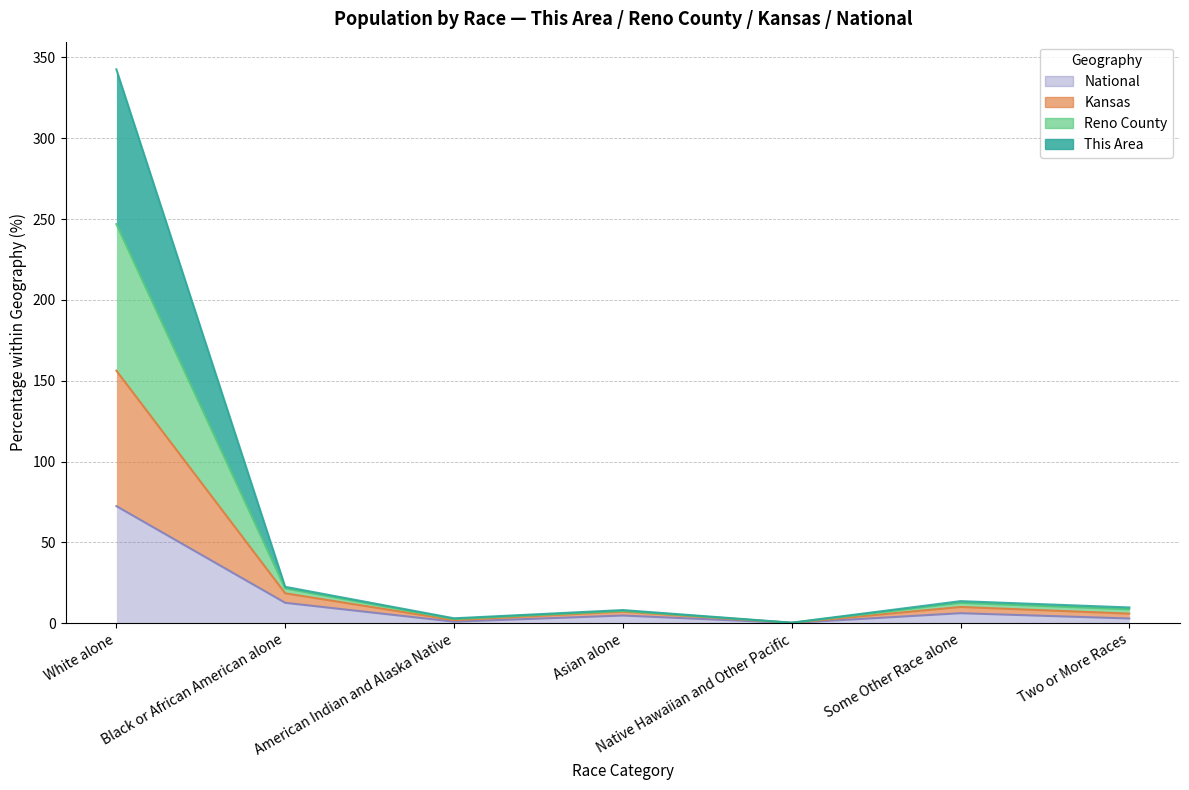

What is the label of the 1st point from the left?

White alone